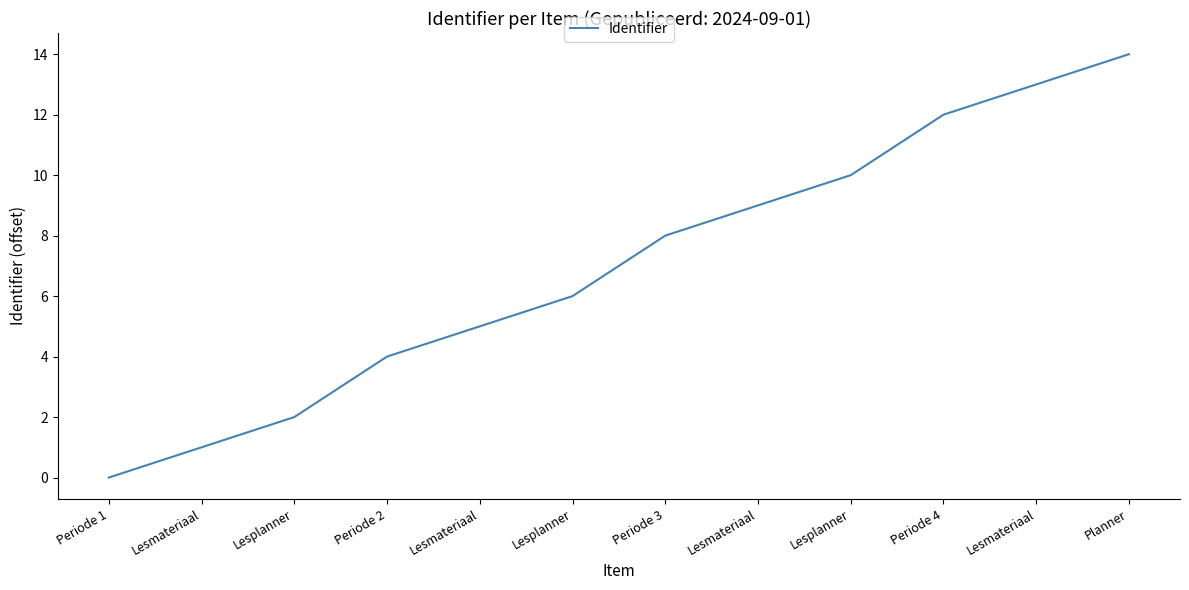

How many lines are shown in the chart?

1